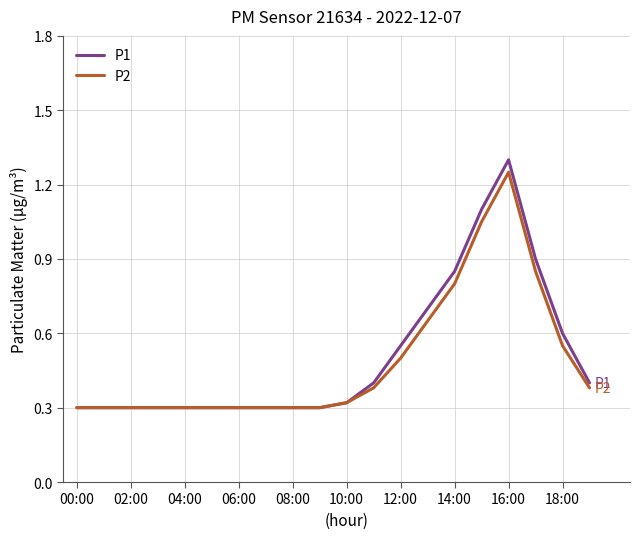

Which series has the largest range (max minus min)?

P1